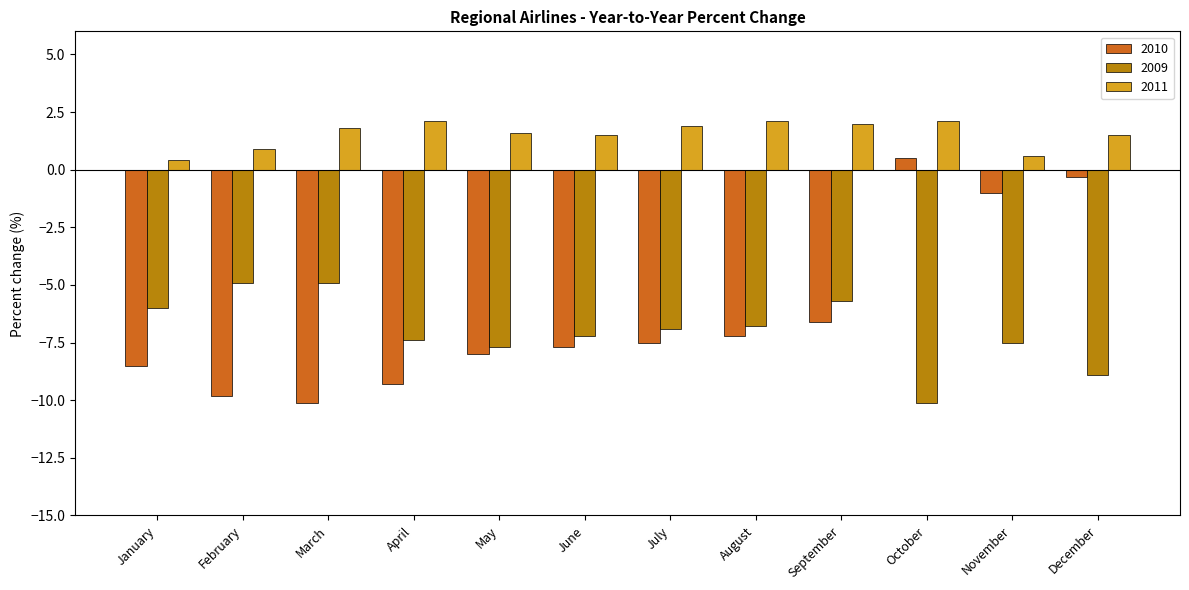

What is the difference between the second highest and minimum values in the 2011 series?

1.7